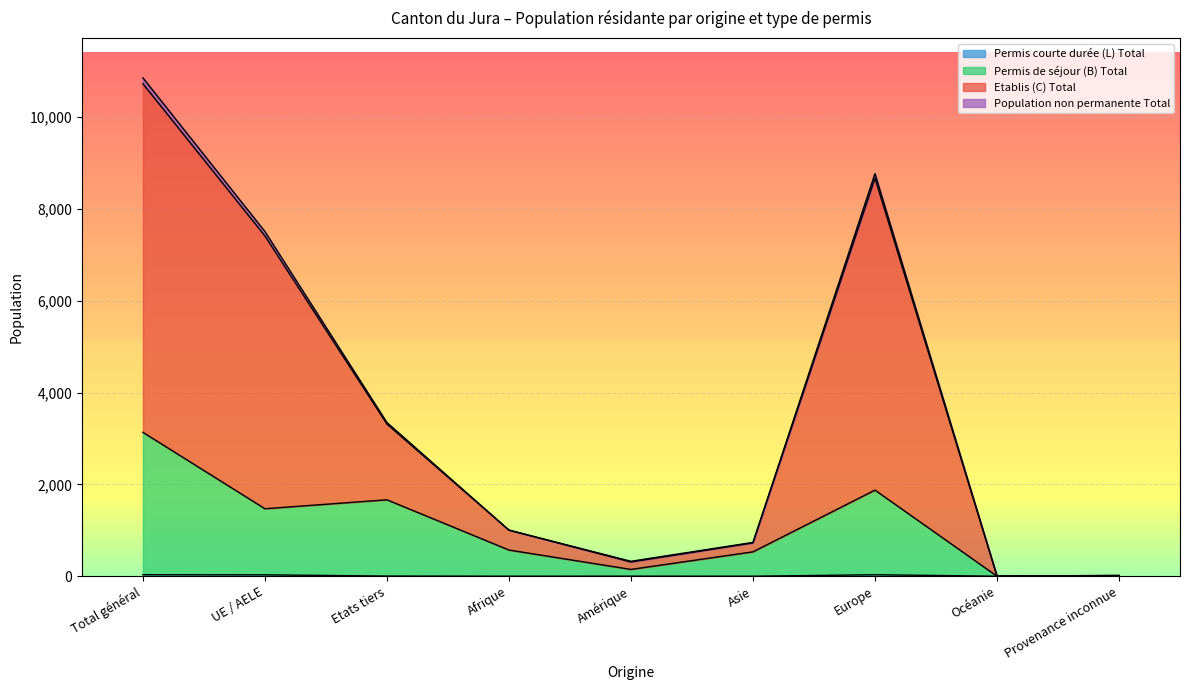

Does the chart display data point markers on the line(s)?

No